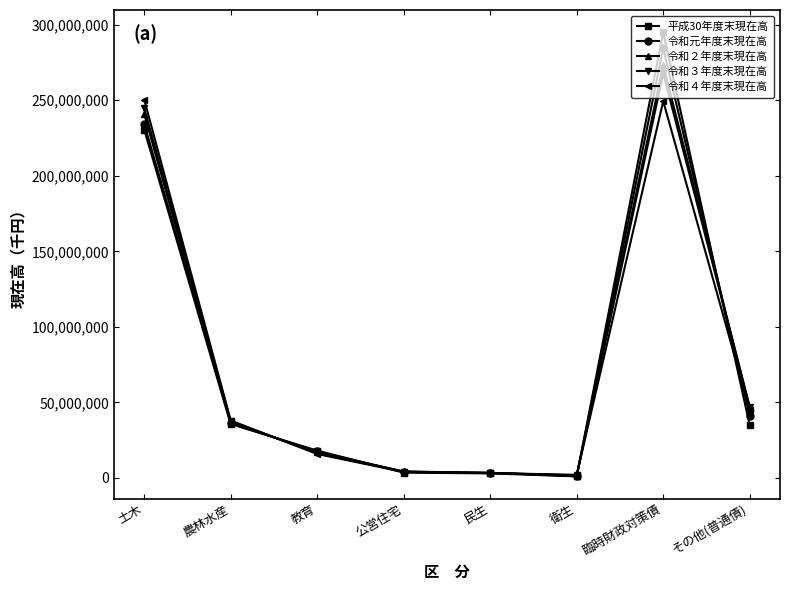

How many data points in 令和４年度末現在高 are less than 38023078?

4